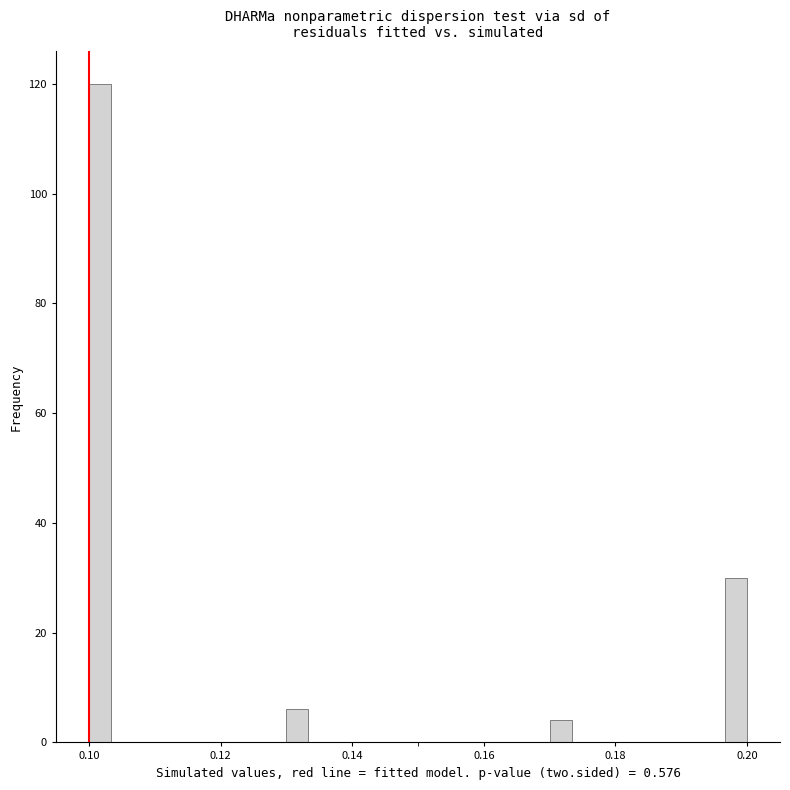

Around what value on the x-axis is the tallest bar? Give the approximate position of its centre, as read against the axis.

0.102